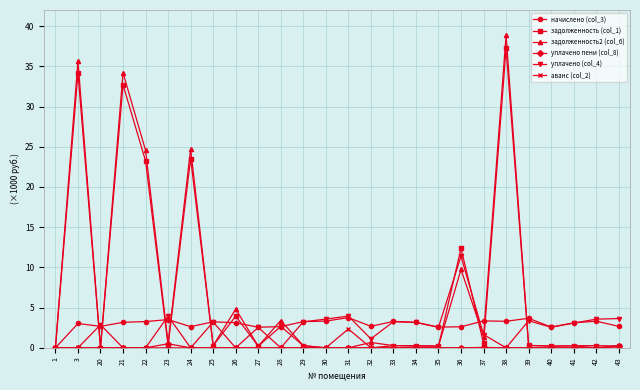

Which category has the highest value in the задолженность2 (col_6) series?

38